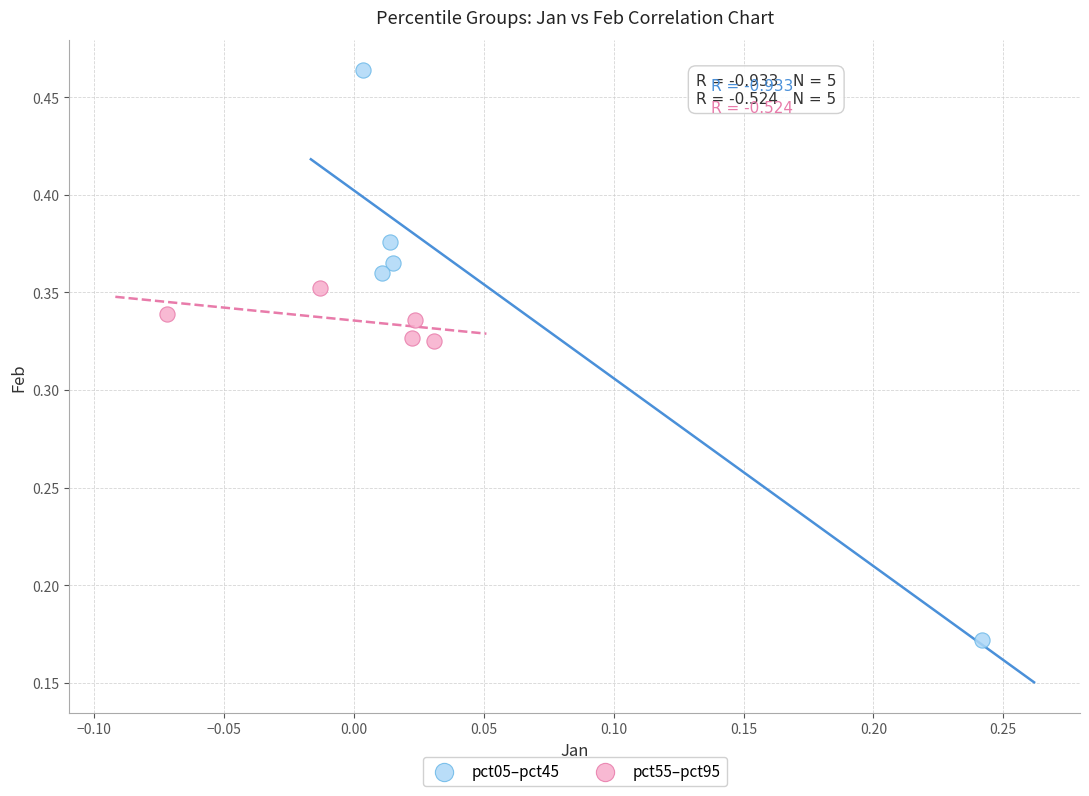

Which series reaches the minimum Y coordinate?

pct05–pct45